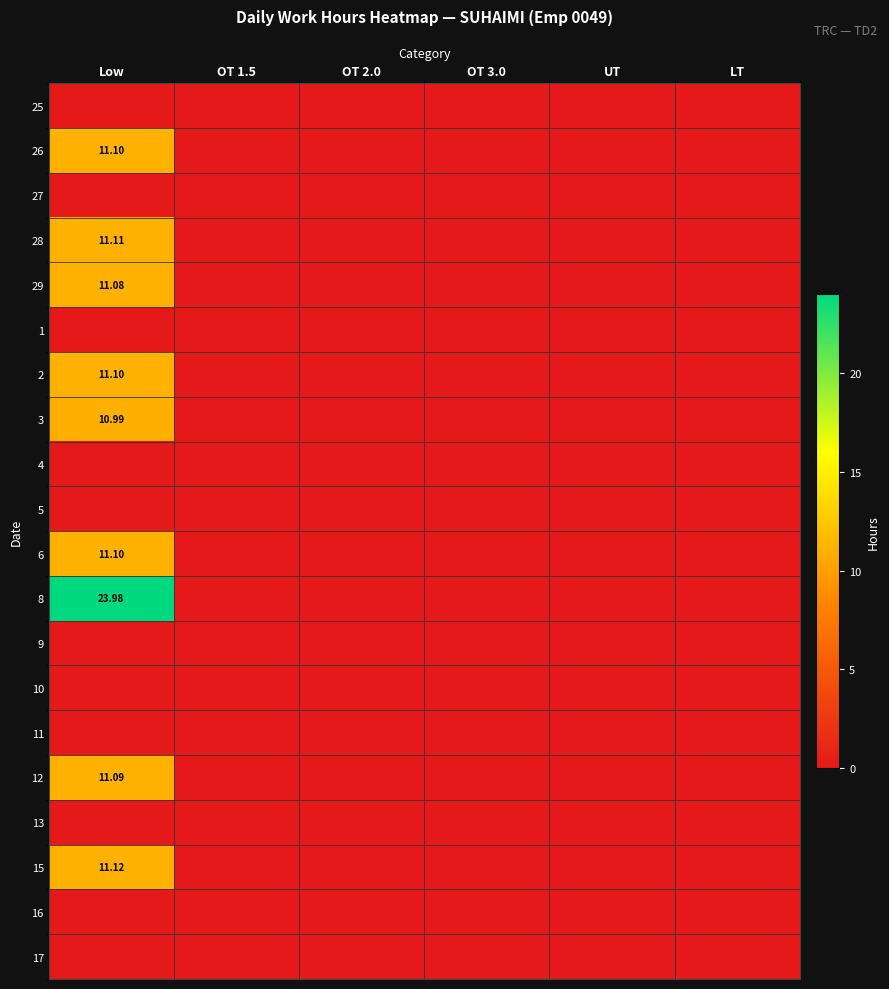

How many categories are shown in the chart?

6